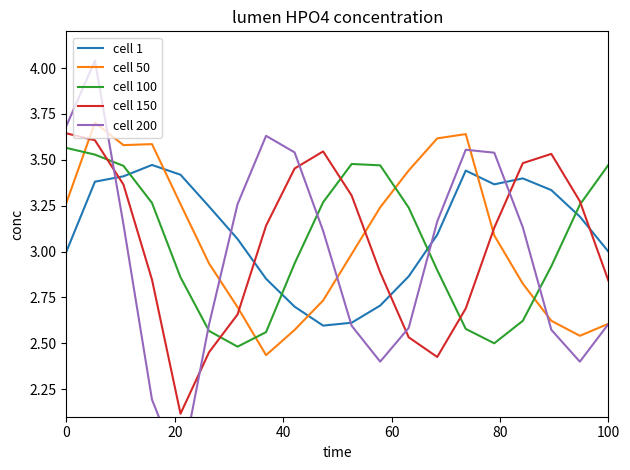

How many times do cell 50 and cell 100 cross each other?

4